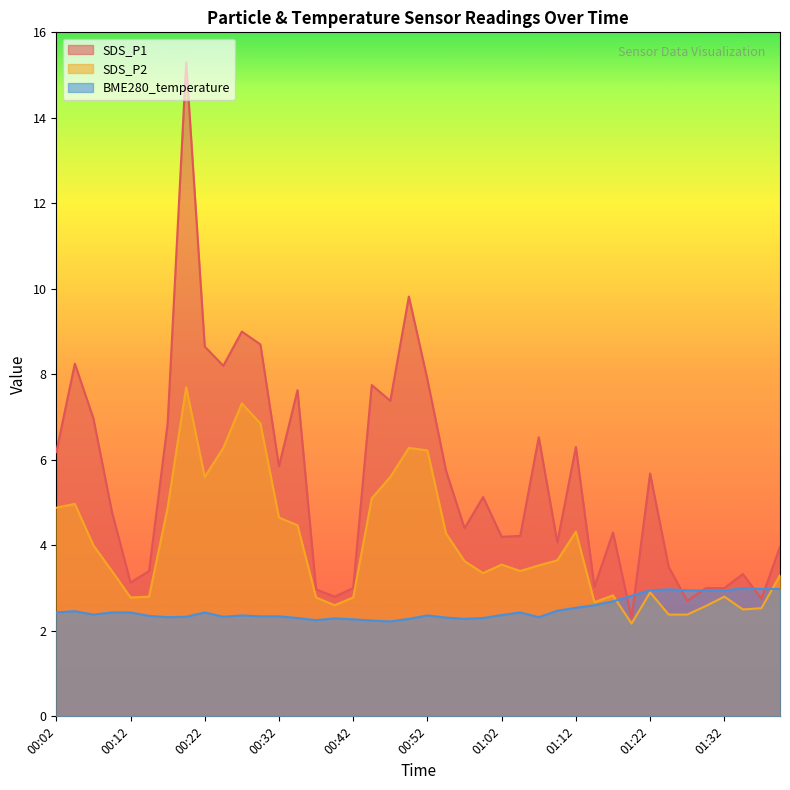

True or false: SDS_P1 has a value of 5.8 at 00:54.

True